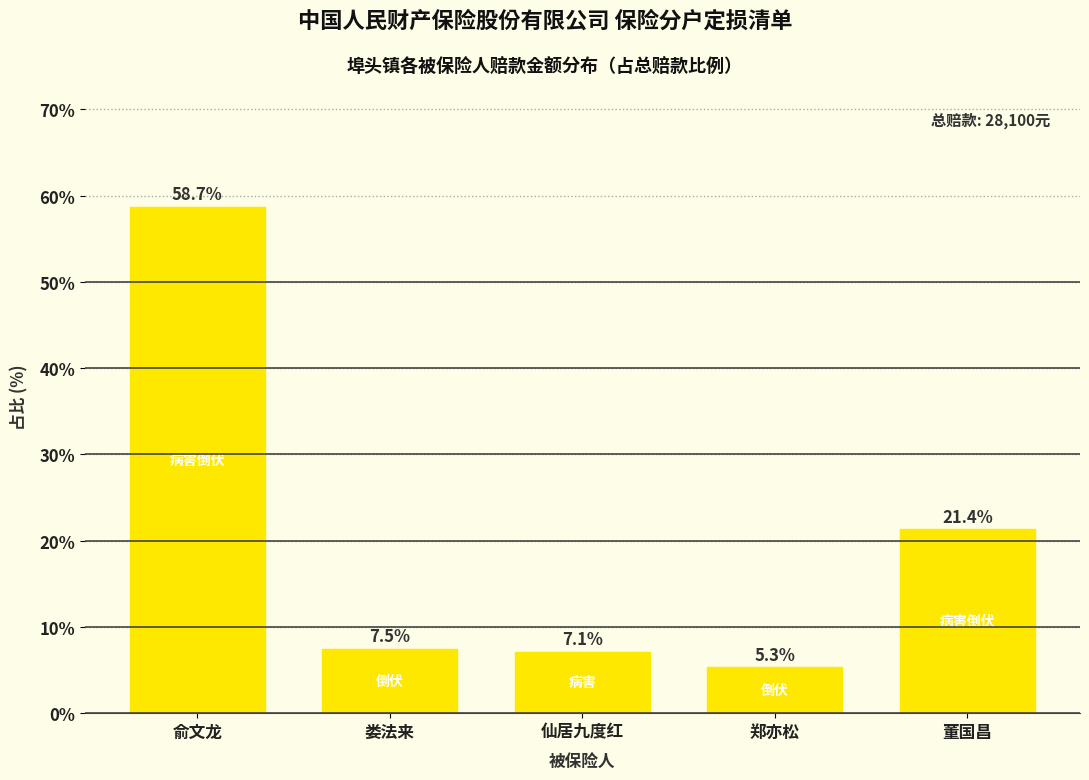

Reading left to right, list all the values displayed in this chart.

58.7	7.5	7.1	5.3	21.4